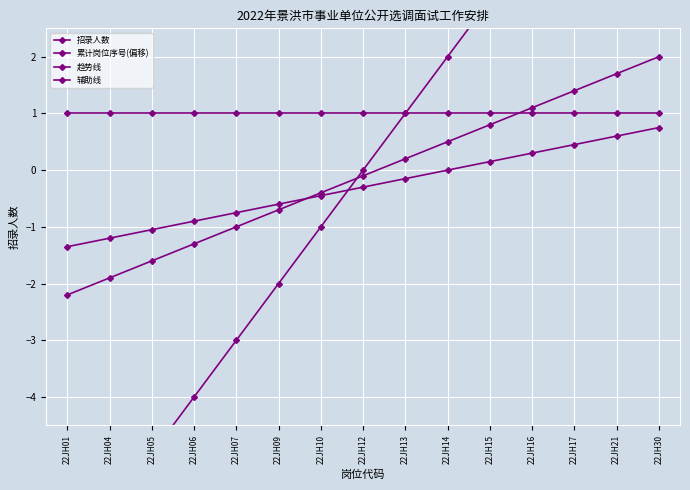

How many lines are shown in the chart?

4